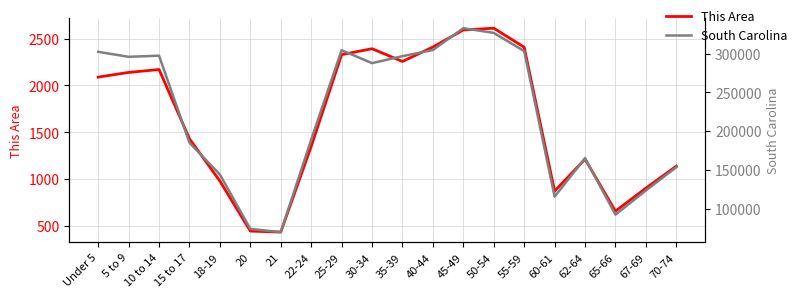

What is the average value of the South Carolina series?

218127